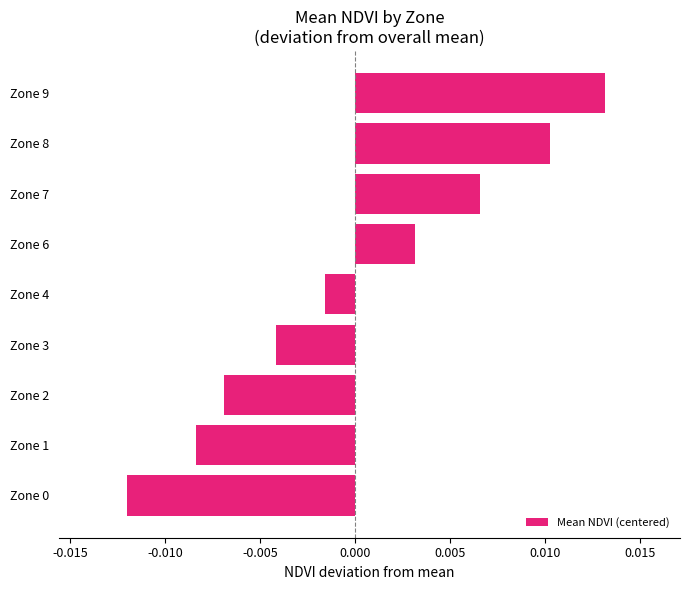

At which label is the value closest to 0?

Zone 4